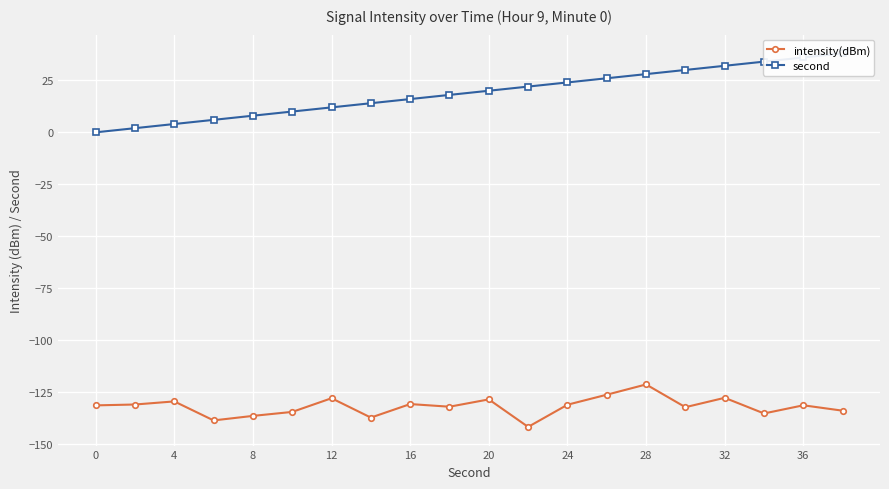

Is it true that intensity(dBm) equals -49.4 at 28?

False